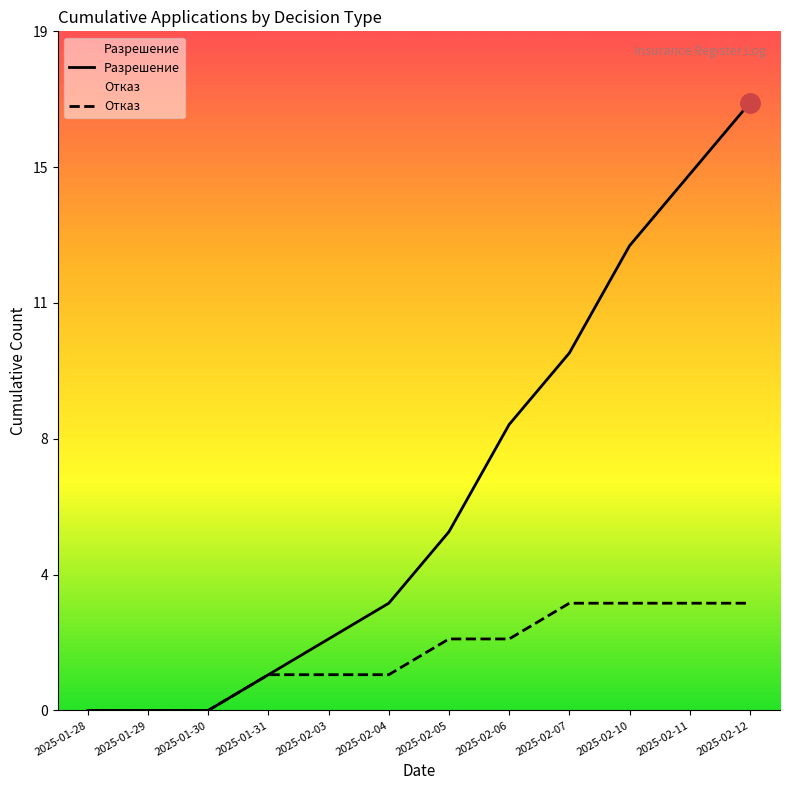

The value of Отказ at 2025-02-05 is 4. True or false?

False